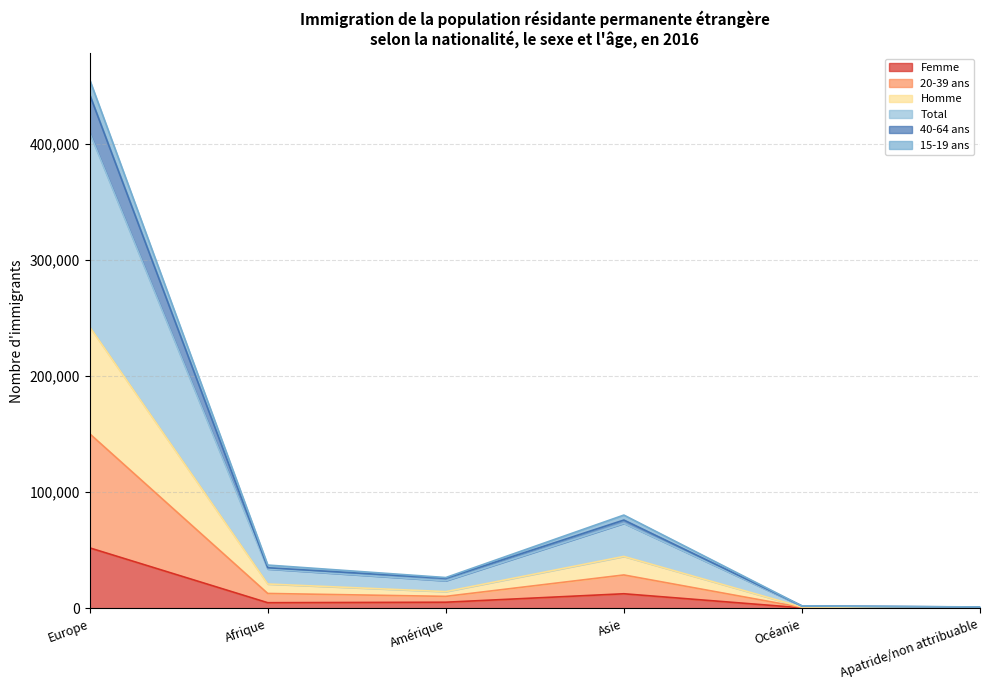

What are all the series names shown in the legend?

Femme, 20-39 ans, Homme, Total, 40-64 ans, 15-19 ans